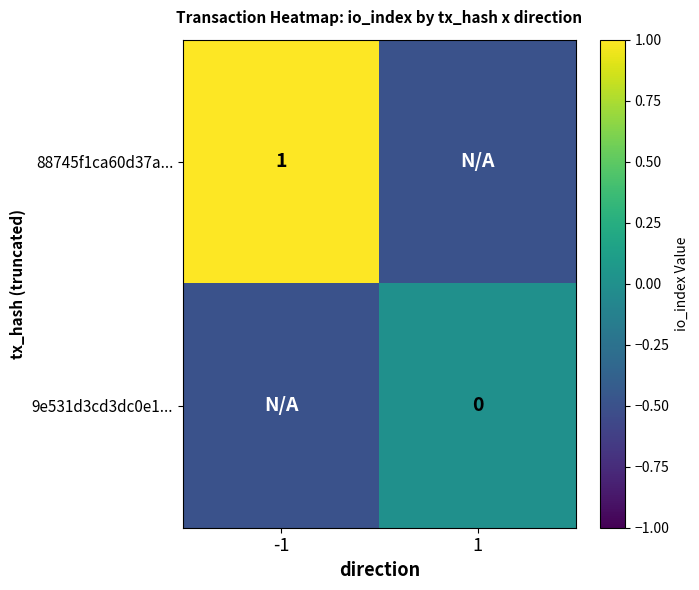

The value of 88745f1ca60d37a... at -1 is 1.0. True or false?

True